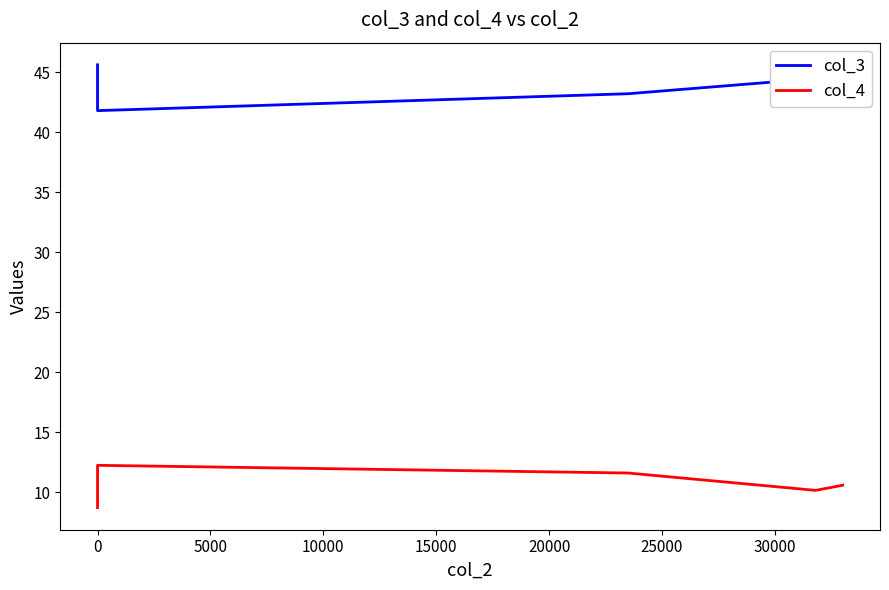

Rank the series by their maximum value, from lowest to highest.

col_4, col_3